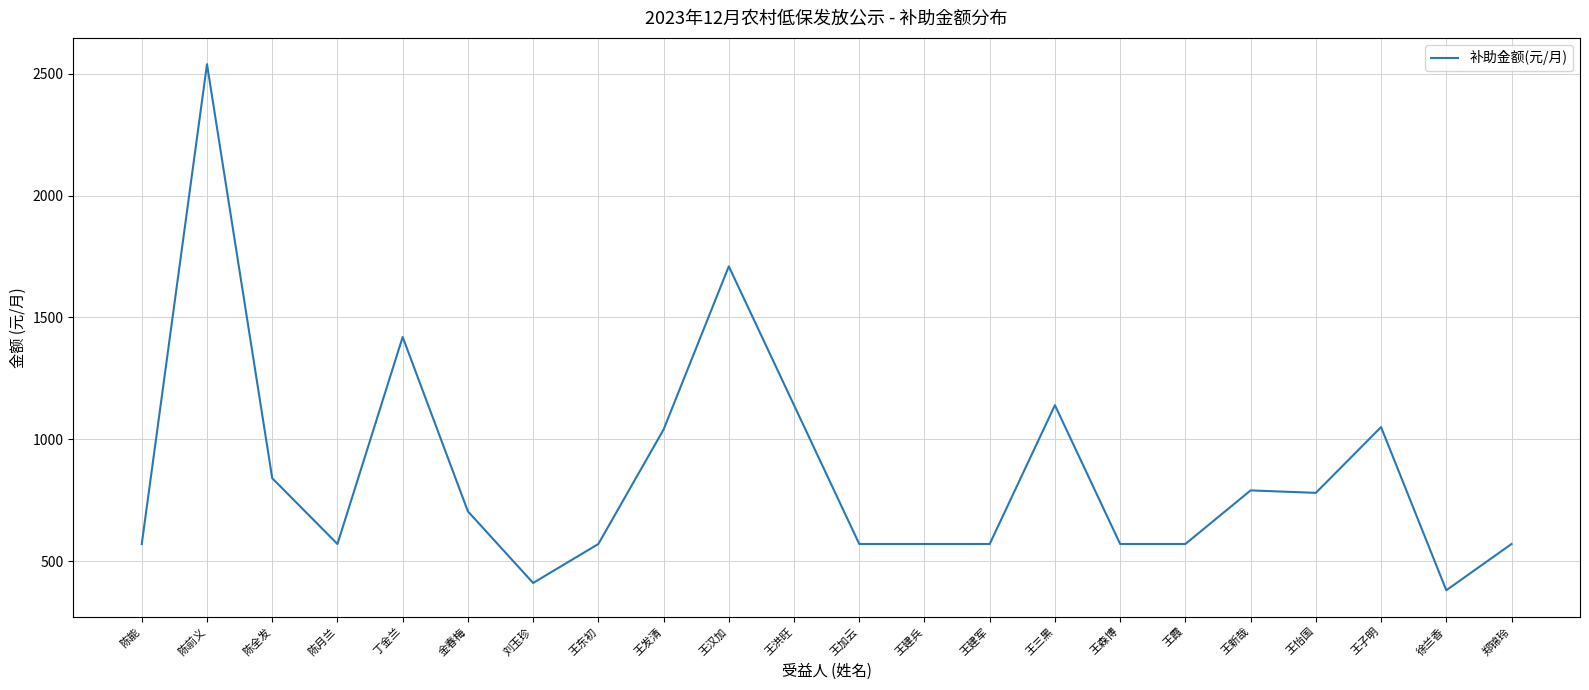

What is the sum of all values?

19074